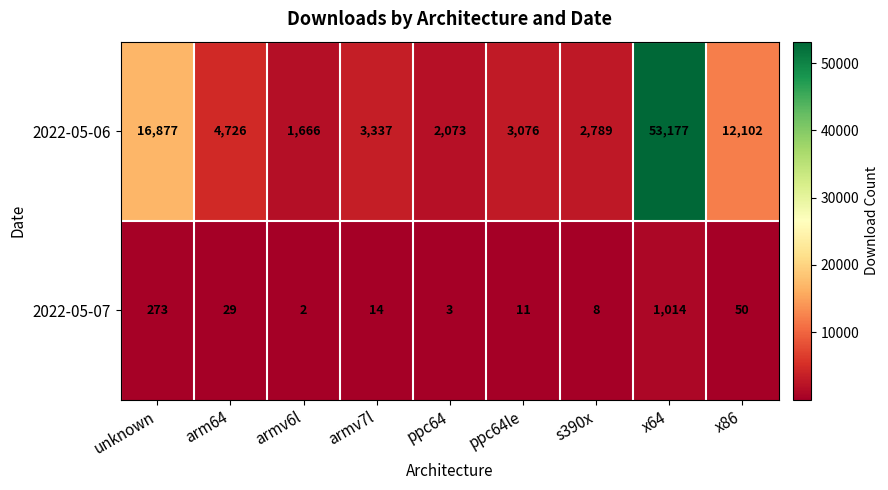

What is the sum of the 2022-05-07 values at armv7l and unknown?

287